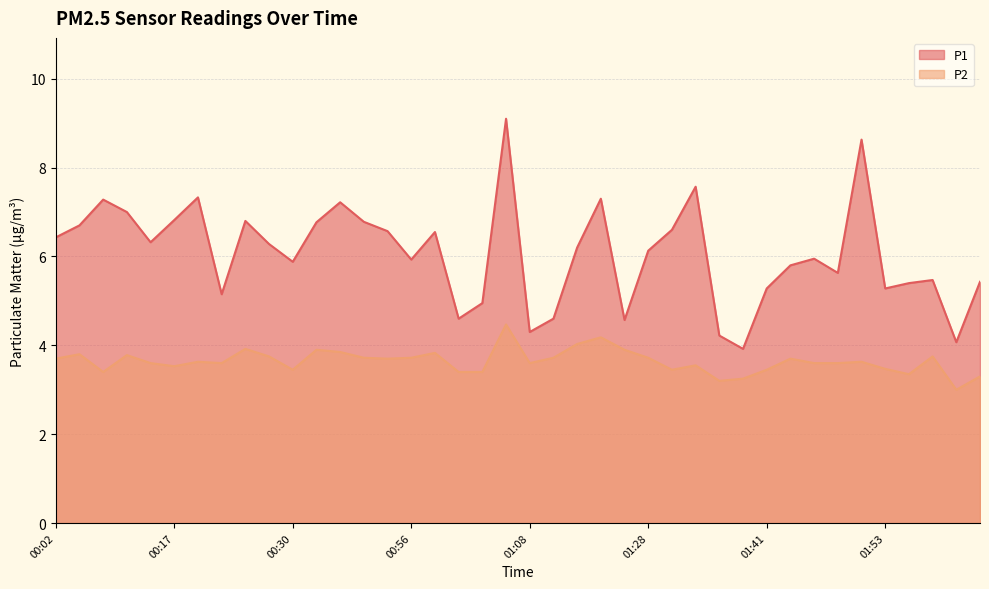

The value of P1 at 00:19 is 2.2. True or false?

False